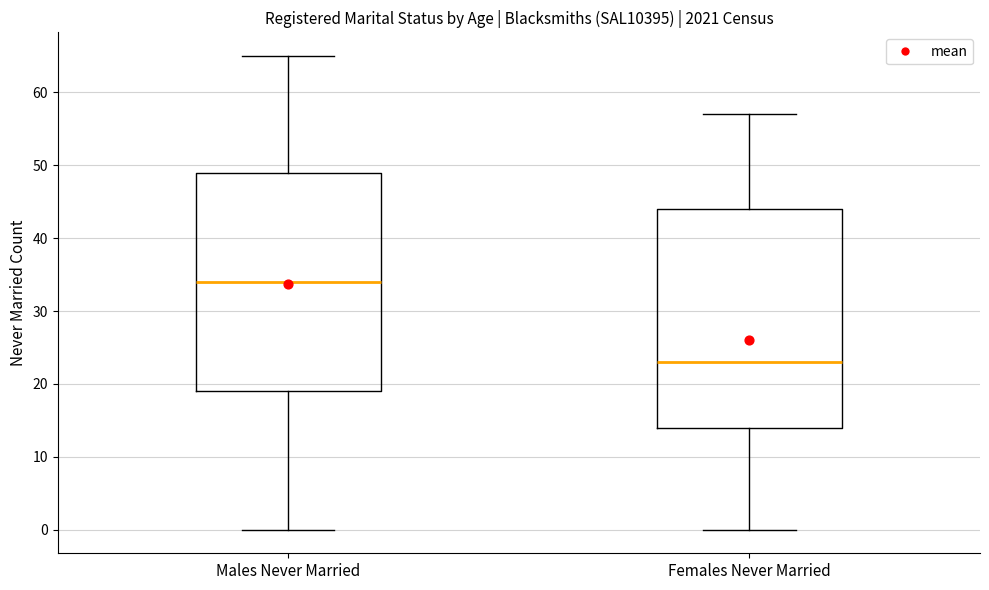

Where does the median line of the box for Females Never Married sit on the y-axis? The values are not printed on the chart, so give them approximately, as read against the axis.

23